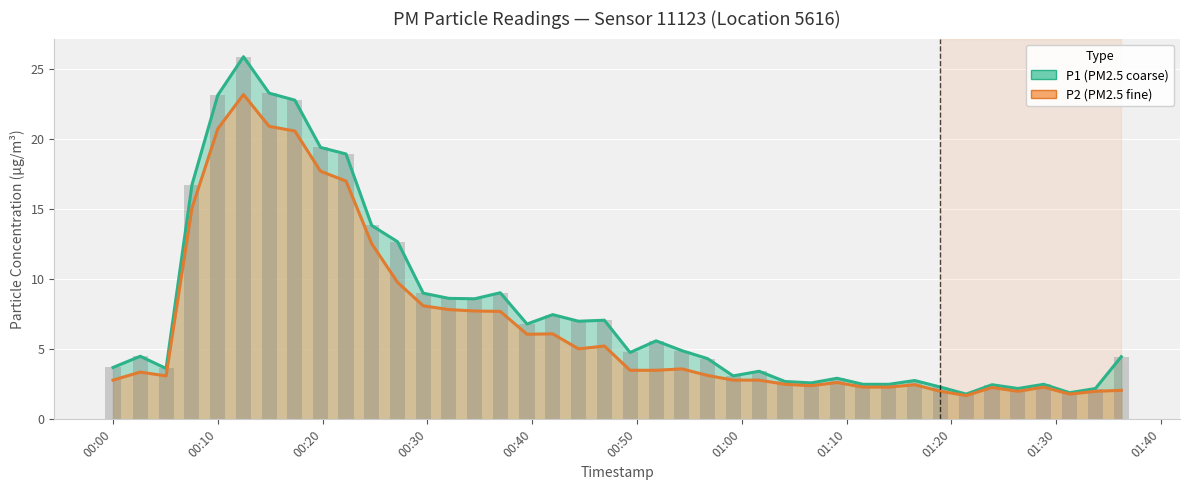

Reading left to right, extract all data points from this chart.

P1: 3.7	4.5	3.6	16.7	23.1	25.9	23.3	22.8	19.4	18.9	13.8	12.7	9.0	8.6	8.6	9.0	6.8	7.5	7.0	7.1	4.8	5.6	4.9	4.3	3.1	3.4	2.7	2.6	2.9	2.5	2.5	2.8	2.3	1.8	2.5	2.2	2.5	1.9	2.2	4.5
P2: 2.8	3.4	3.1	15.1	20.7	23.2	20.9	20.6	17.7	17.0	12.5	9.8	8.1	7.8	7.7	7.7	6.1	6.1	5.0	5.2	3.5	3.5	3.6	3.1	2.8	2.8	2.5	2.4	2.6	2.3	2.3	2.5	2.0	1.7	2.3	2.0	2.3	1.8	2.0	2.1